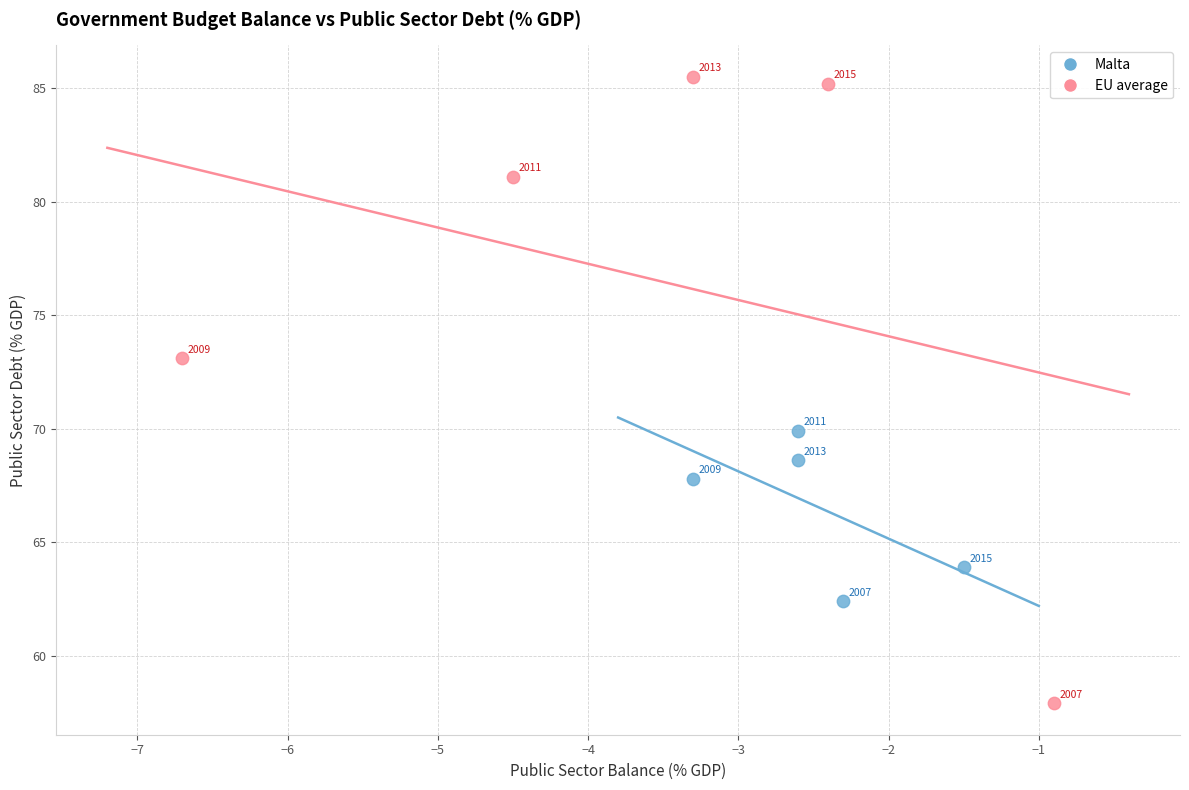

Which series reaches the maximum Y coordinate?

EU average